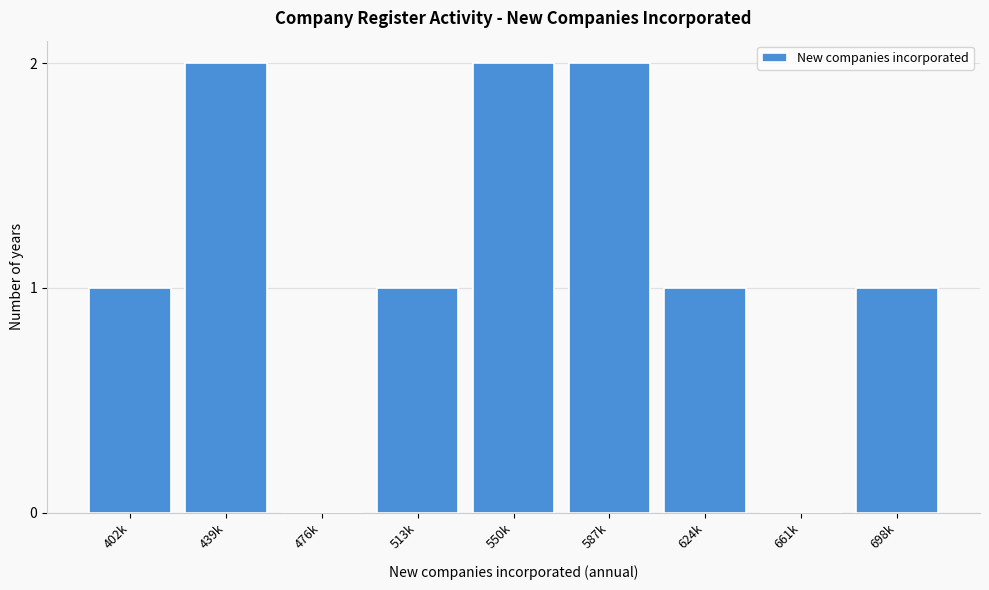

Reading left to right, transcribe all the data shown in this chart.

402k=1	439k=2	476k=0	513k=1	550k=2	587k=2	624k=1	661k=0	698k=1